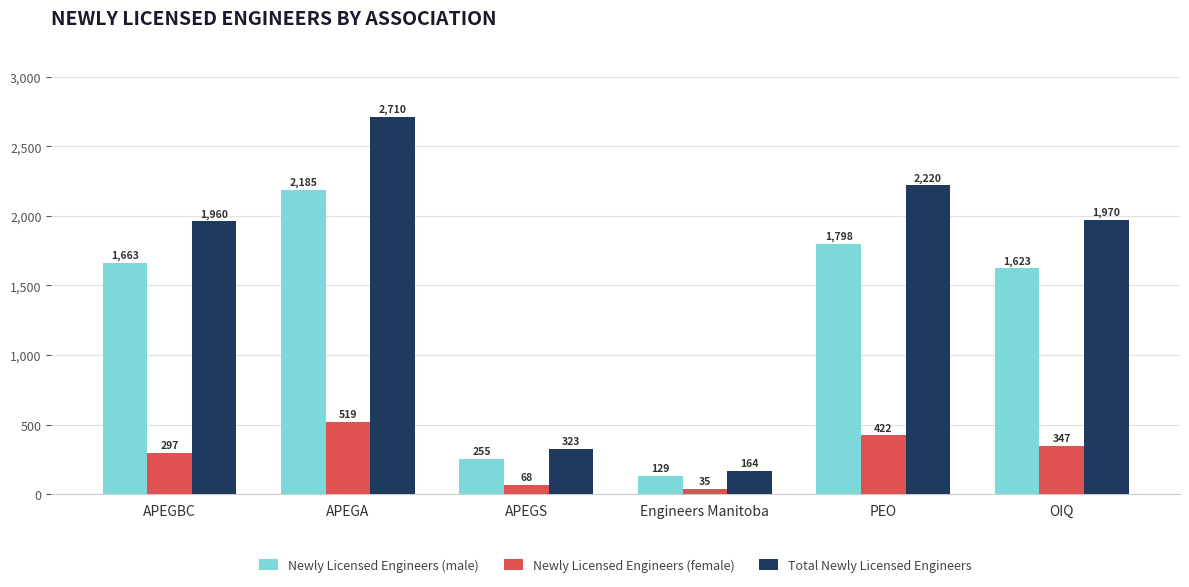

What is the value of the Newly Licensed Engineers (male) bar at the 4th from the left?

129